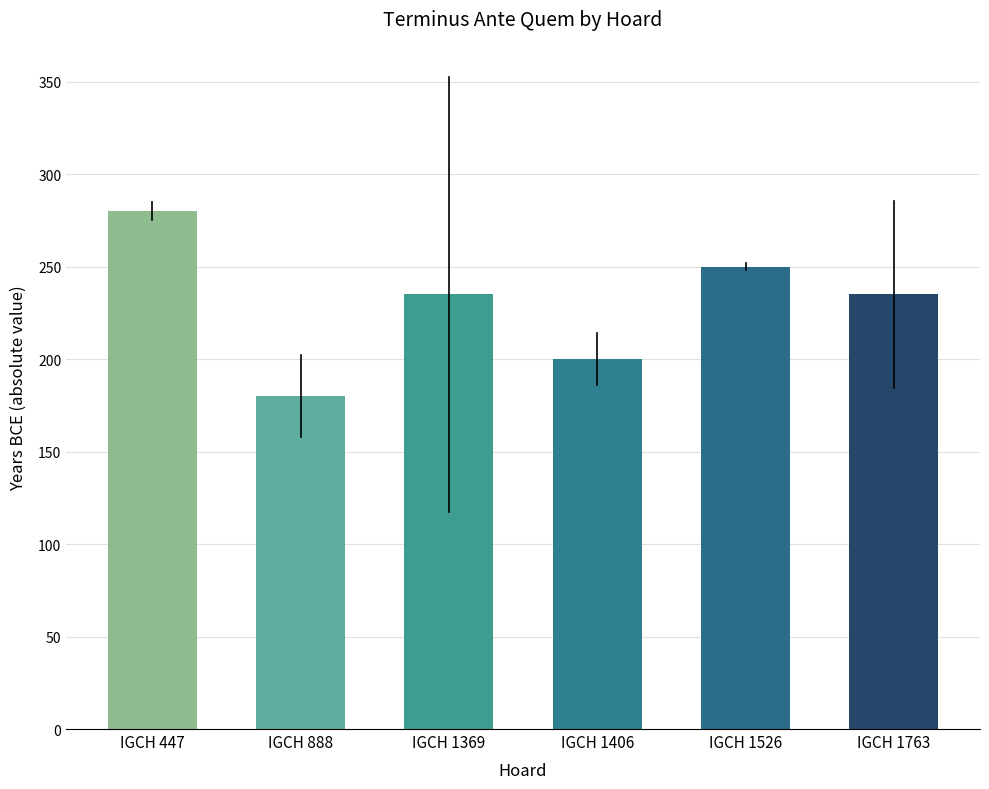

Does the chart contain any negative values?

No